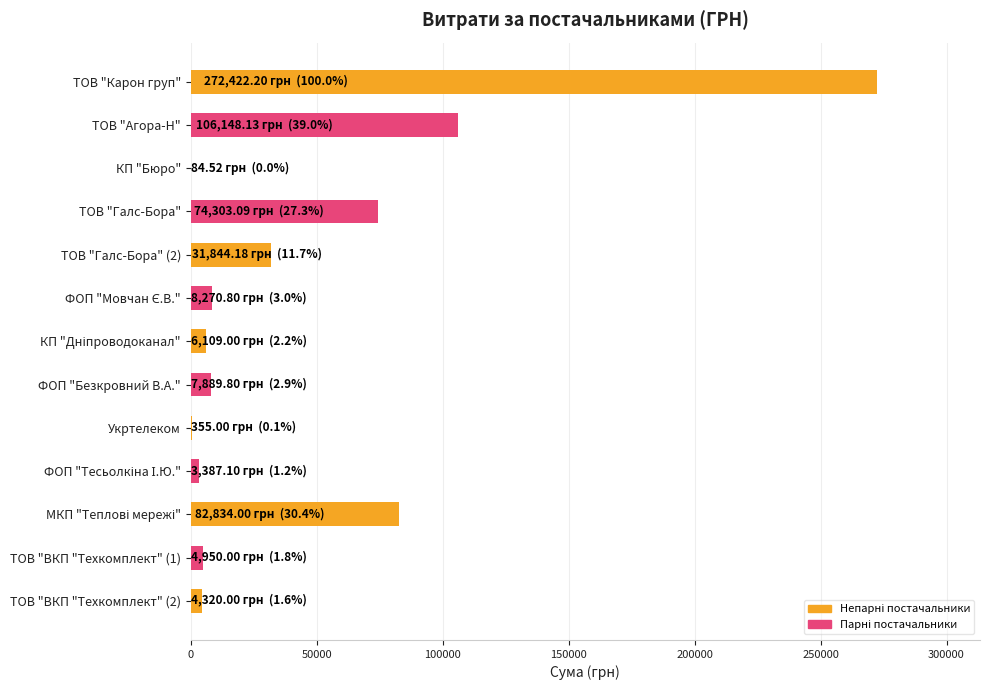

What is the greatest value displayed?

272422.2